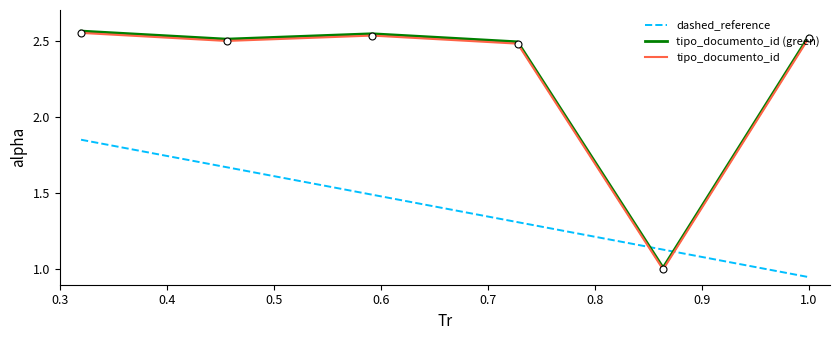

How many intersections are there between tipo_documento_id and dashed_reference?

2